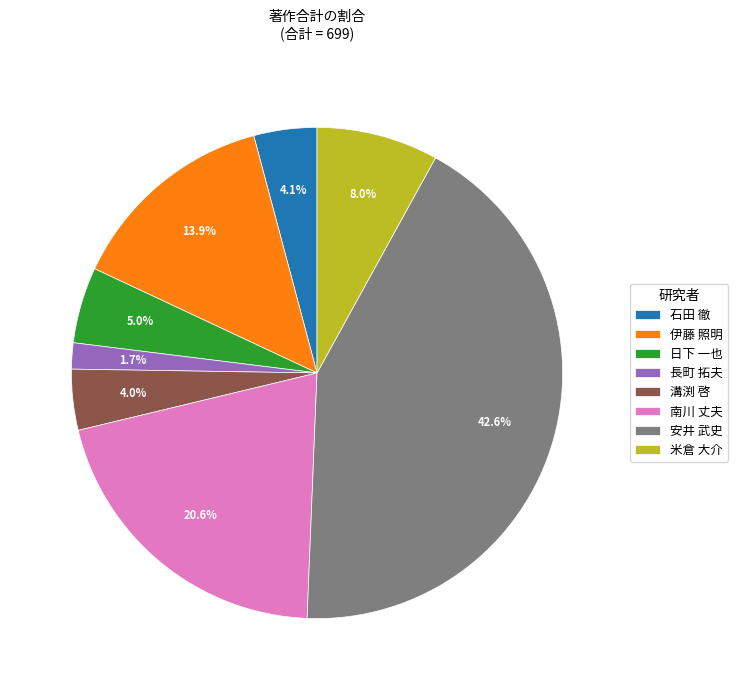

What is the smallest slice in the pie chart?

長町 拓夫